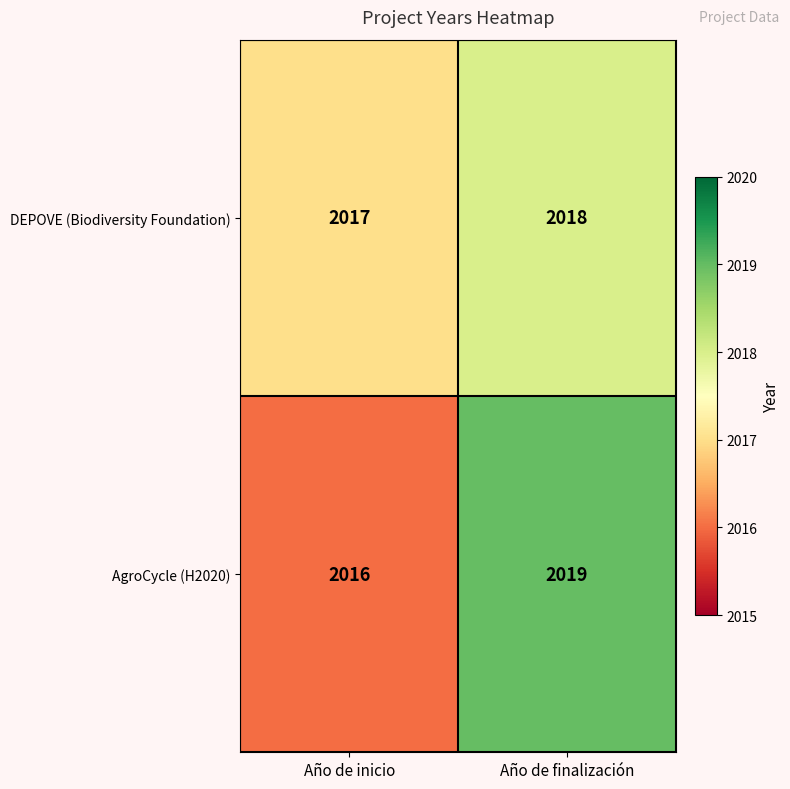

What is the difference between the maximum and minimum values in the AgroCycle (H2020) series?

3